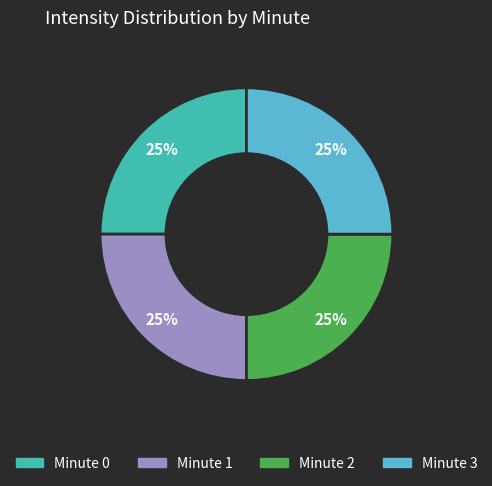

Does any single category account for the majority?

No